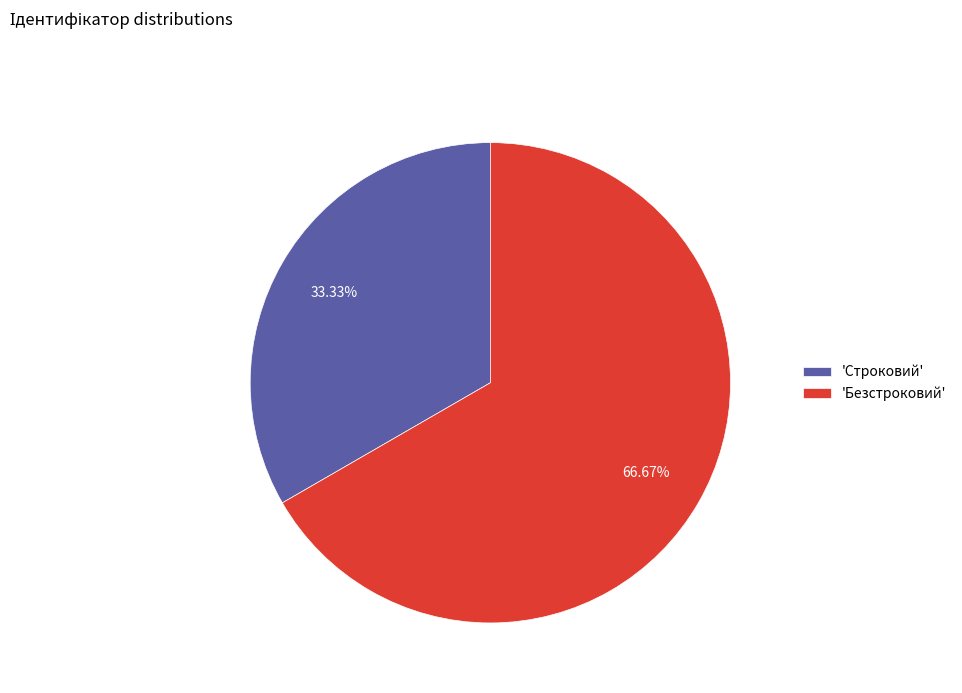

Which category accounts for the majority?

'Безстроковий'